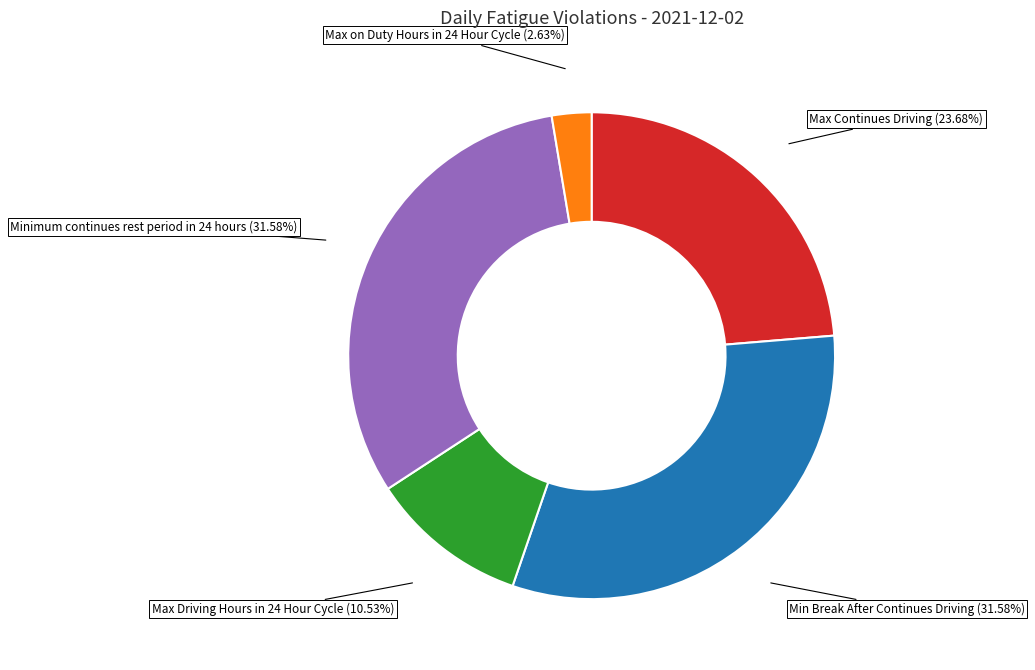

How many segments does this pie chart have?

5